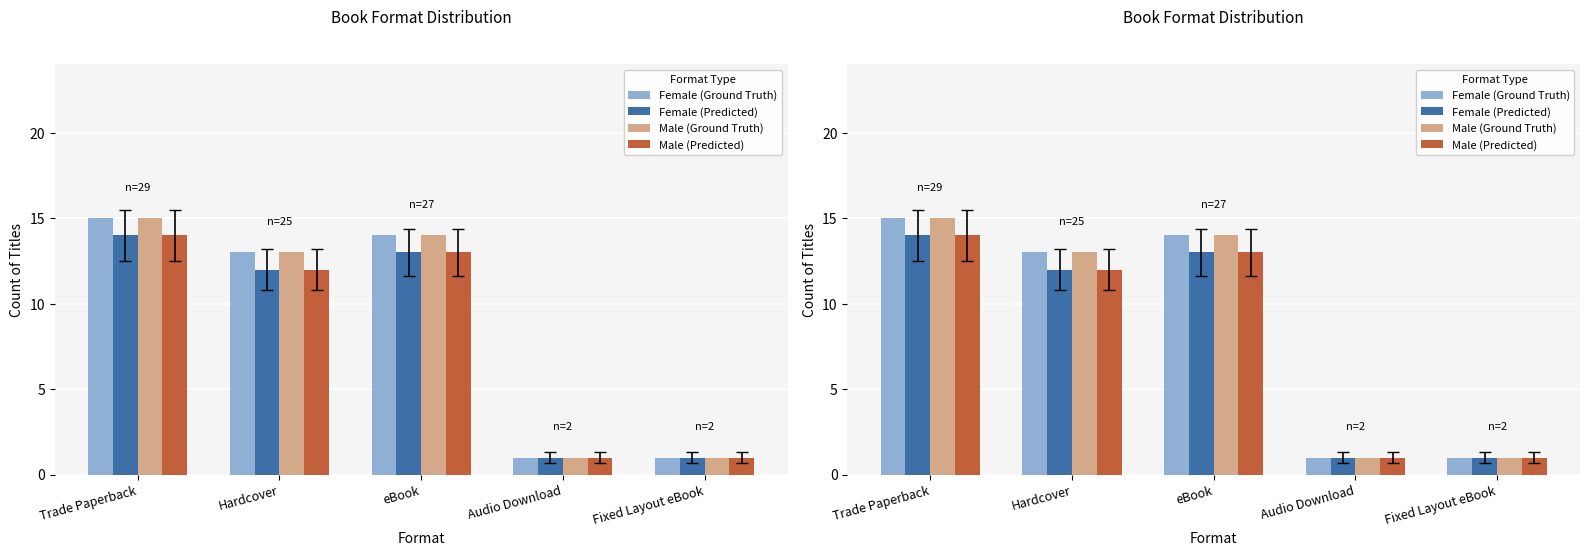

What is the greatest value displayed?

15